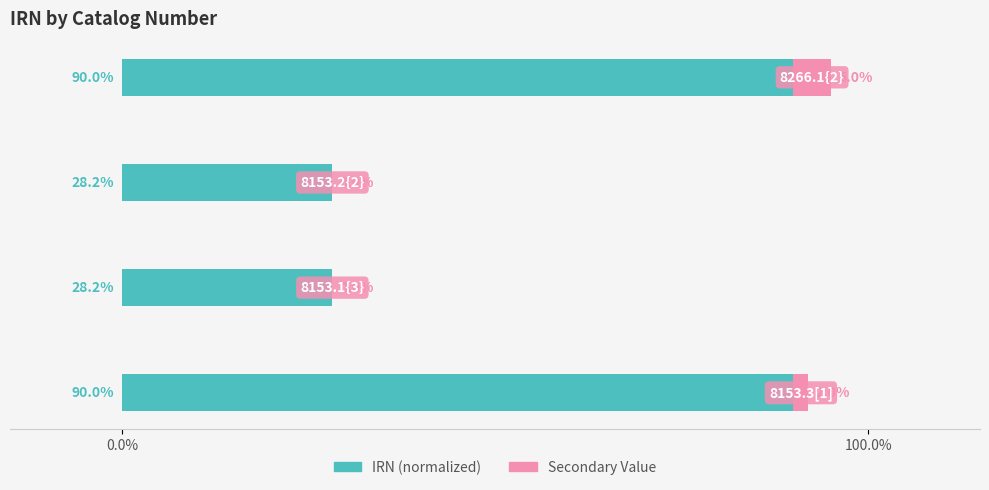

What is the sum of all IRN (normalized) values?

236.4